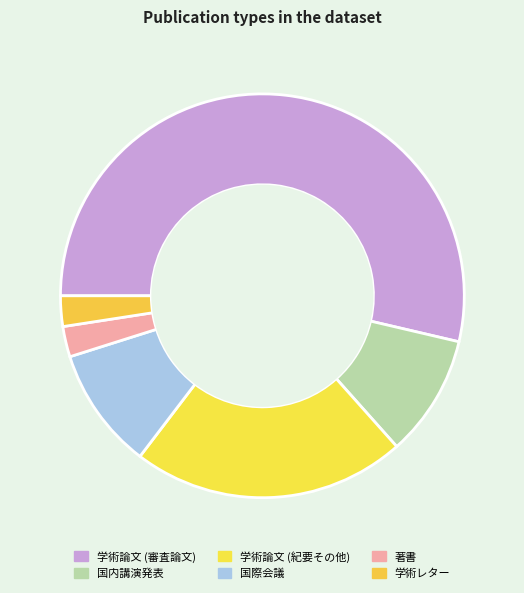

What portion of the pie excludes 国際会議?

90.2%